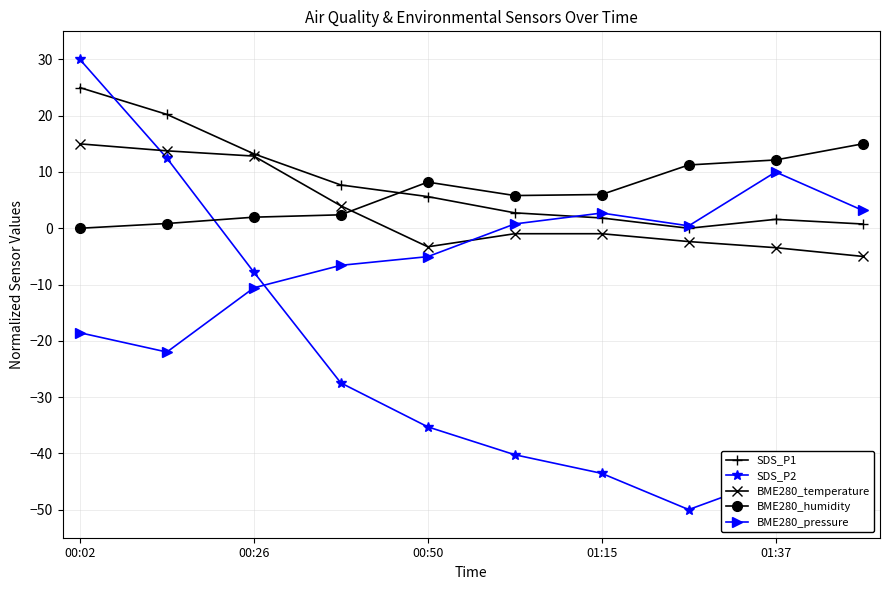

Which series has the largest range (max minus min)?

SDS_P2